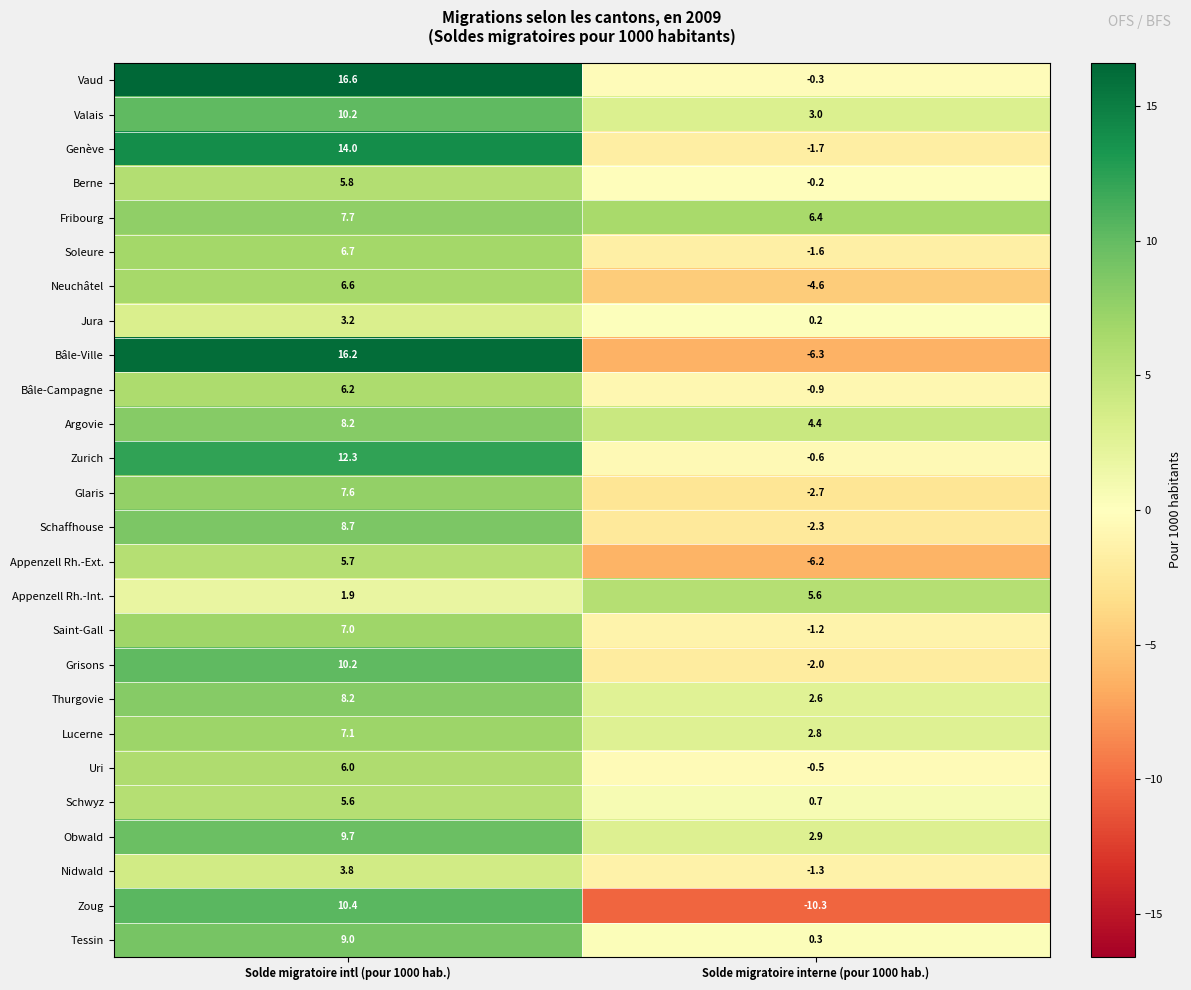

What is the maximum value shown in the chart?

16.6